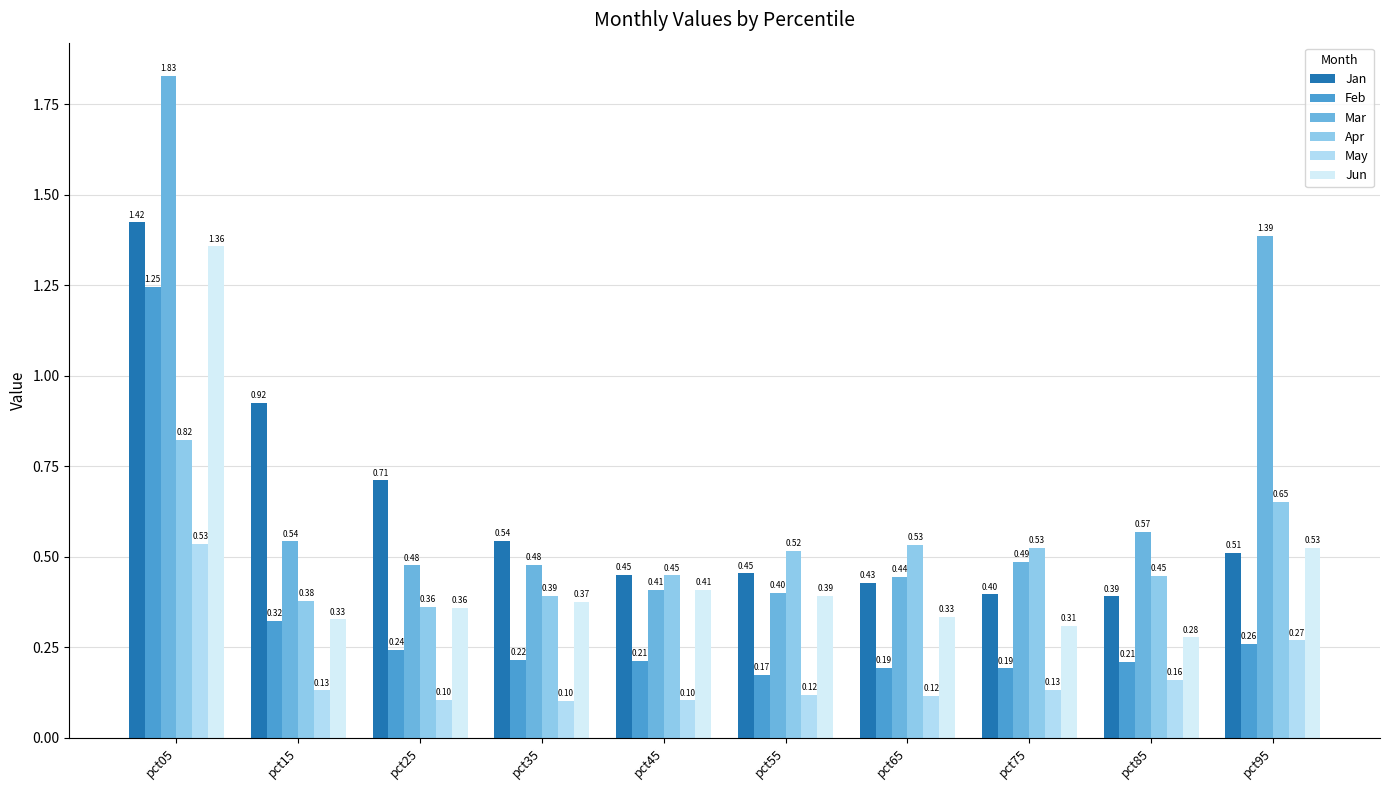

What is the difference between the Jun values at pct05 and pct15?

1.0